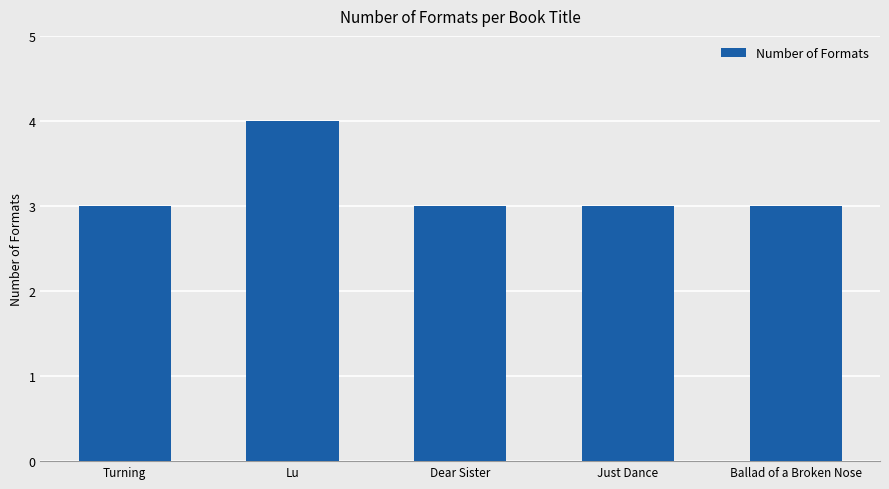

Reading right to left, transcribe all the data shown in this chart.

3	3	3	4	3